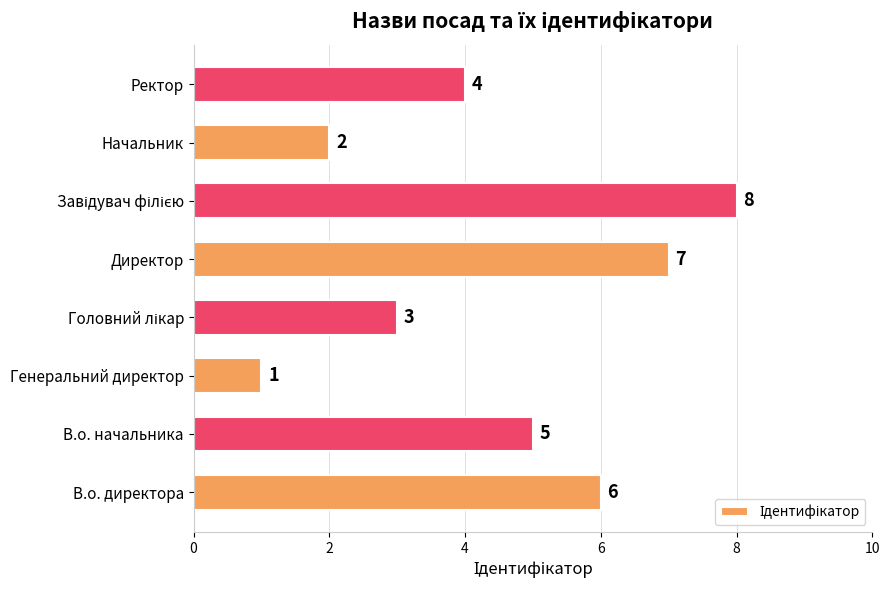

What is the maximum value shown in the chart?

8